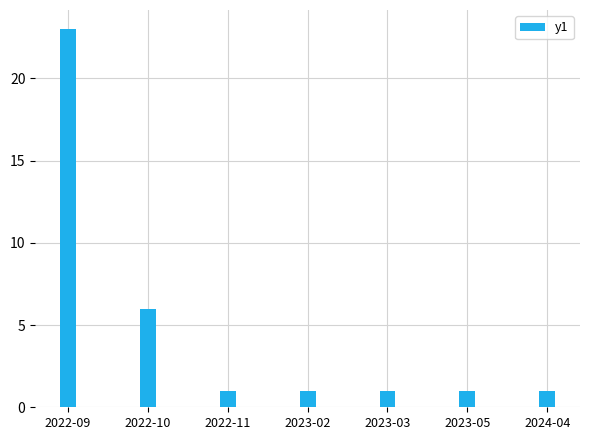

How many bars are there in total?

7